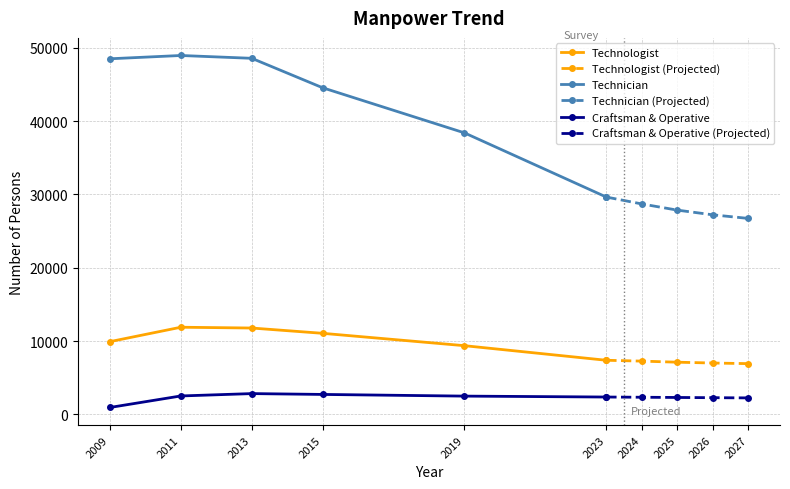

Reading left to right, transcribe all the data shown in this chart.

Technologist: 2009=9923	2011=11888	2013=11780	2015=11058	2019=9371	2023=7382	2024=7267	2025=7119	2026=7007	2027=6924
Technician: 2009=48500	2011=48949	2013=48564	2015=44547	2019=38395	2023=29644	2024=28704	2025=27862	2026=27221	2027=26730
Craftsman & Operative: 2009=946	2011=2515	2013=2837	2015=2723	2019=2494	2023=2369	2024=2338	2025=2309	2026=2279	2027=2251